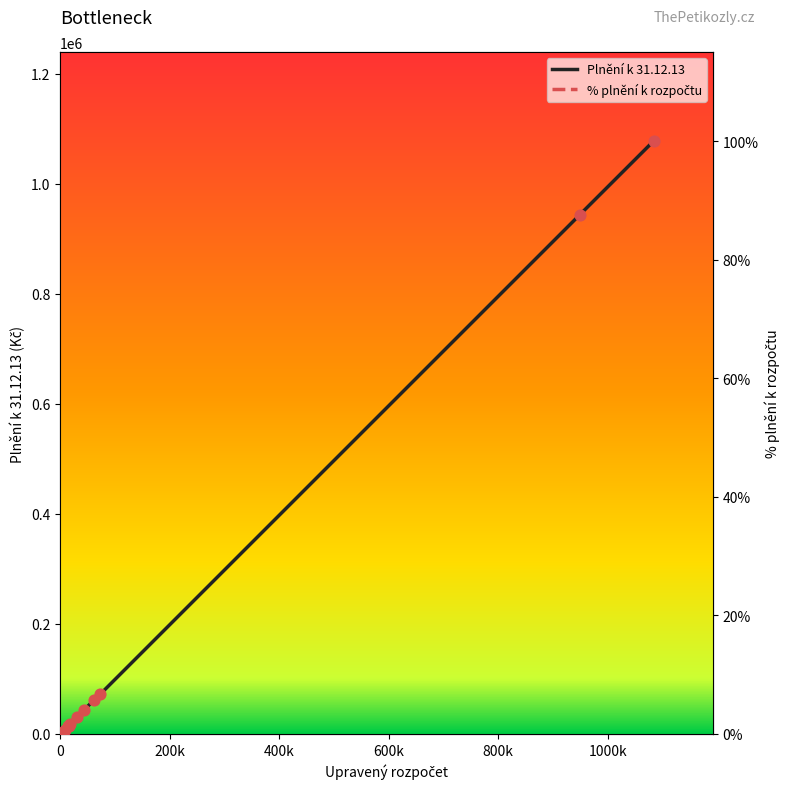

Which series reaches the minimum Y coordinate?

% plnění k rozpočtu